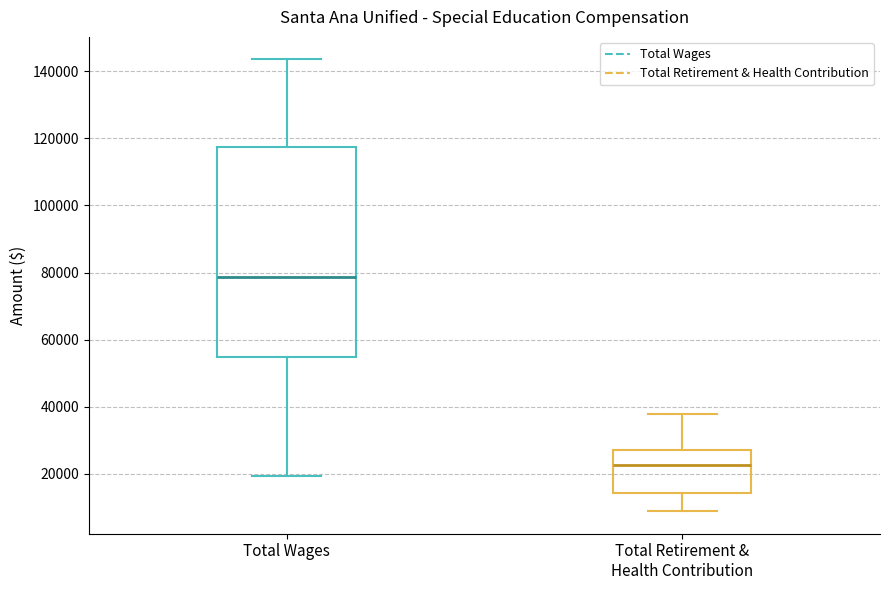

Reading left to right, transcribe this box plot: for each box, give where its median line is, the range the box spans, and where its two whiskers end, as read against the y-axis. The values are not printed on the chart, so give them approximately, as read against the axis.

Total Wages: median 78000, box 54000 to 118000, whiskers 20000 to 144000
Total Retirement & Health Contribution: median 22000, box 14000 to 28000, whiskers 8000 to 38000